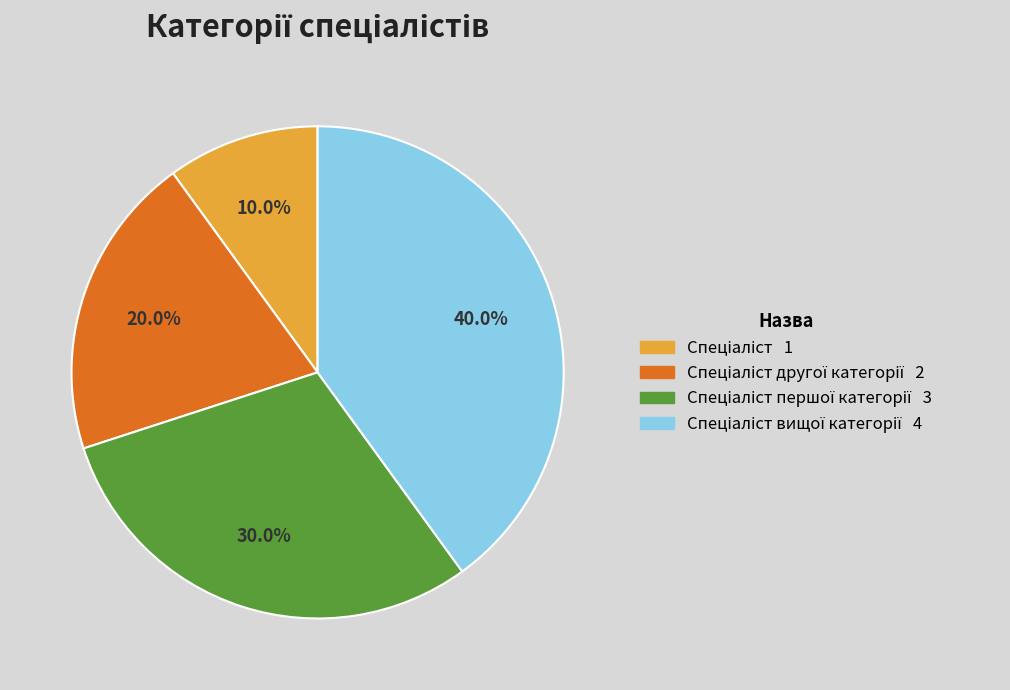

Is there any slice that represents more than half of the pie?

No